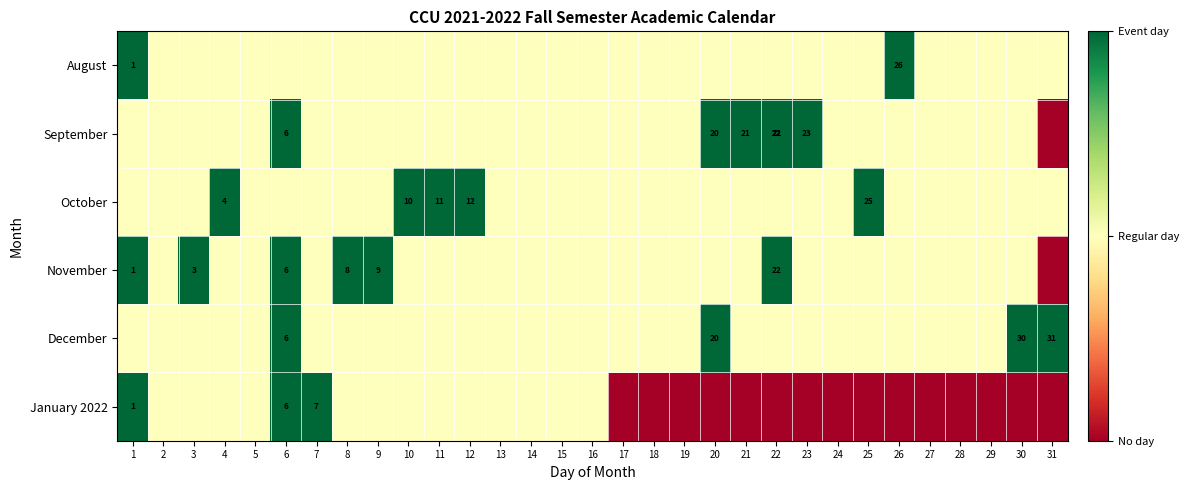

Rank the series at 25 from highest to lowest value.

October, August, September, November, December, January 2022